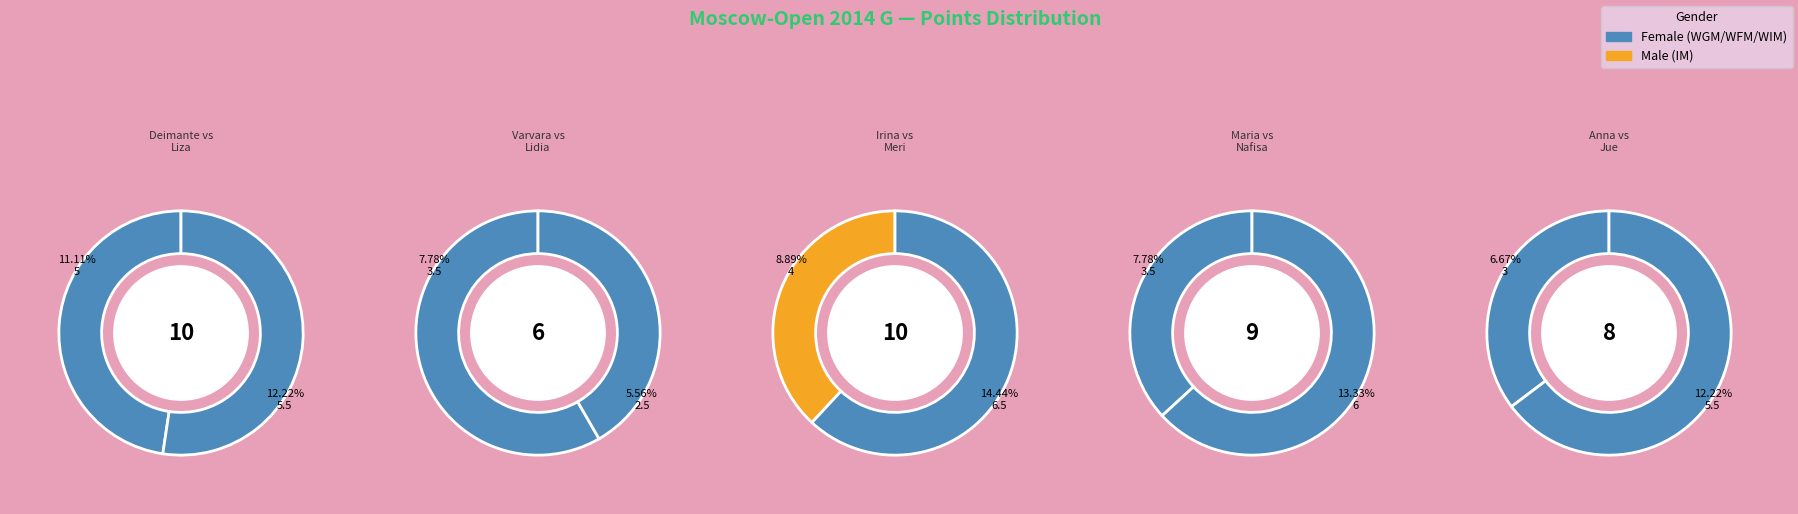

To the nearest percent, what portion does Vasilevich Irina represent?

9%